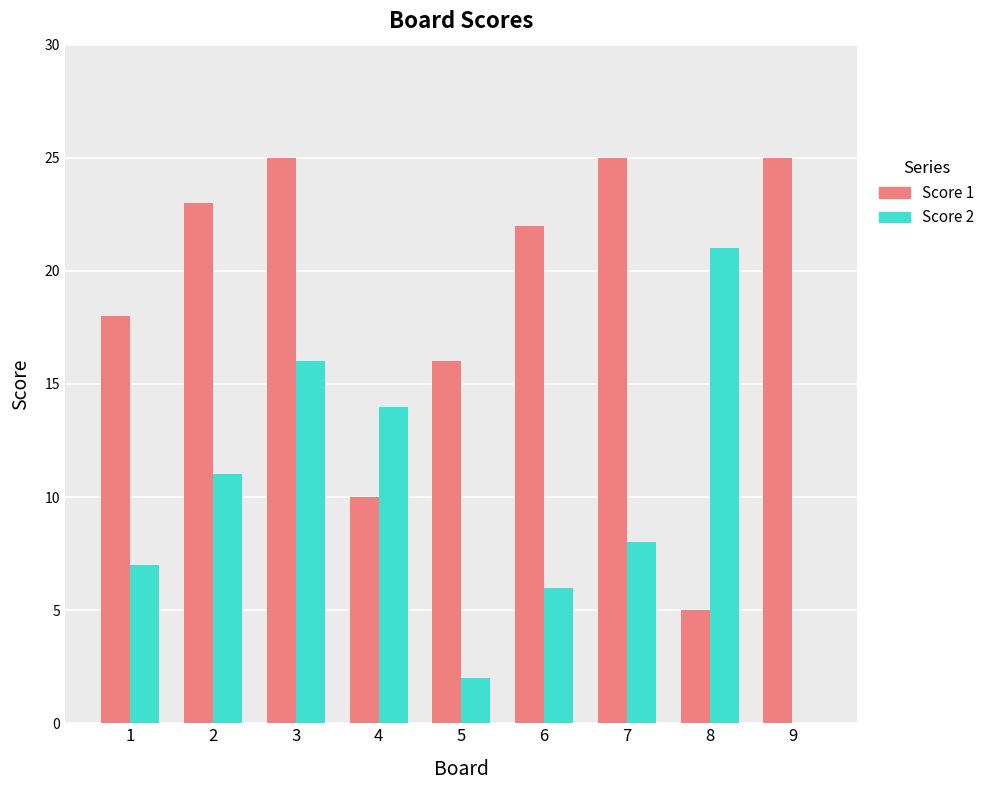

Reading left to right, extract all data points from this chart.

Score 1: 1=18	2=23	3=25	4=10	5=16	6=22	7=25	8=5	9=25
Score 2: 1=7	2=11	3=16	4=14	5=2	6=6	7=8	8=21	9=0